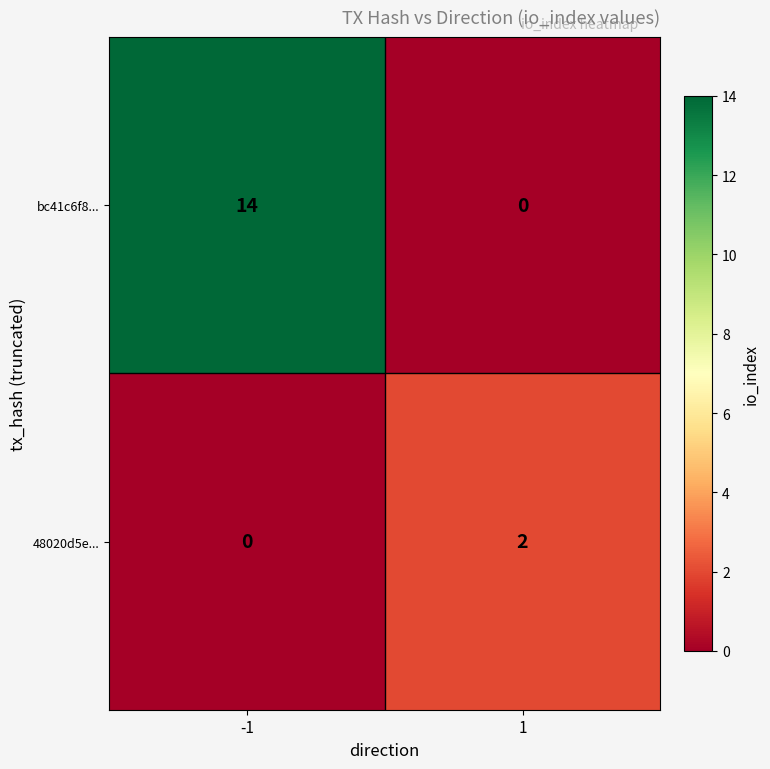

Reading left to right, what are all the values shown in this chart?

bc41c6f8...: 14	0
48020d5e...: 0	2